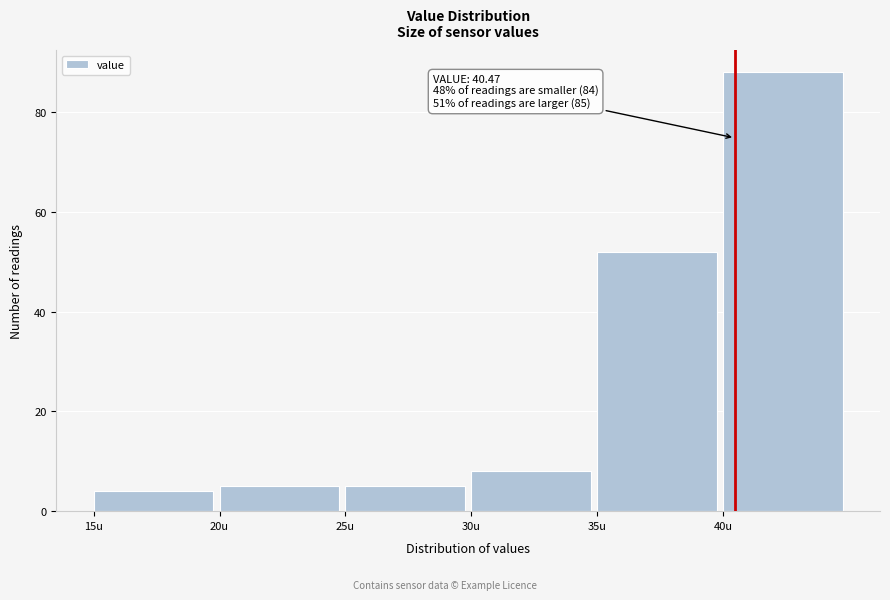

Which range on the x-axis has the tallest bar?

40 to 45